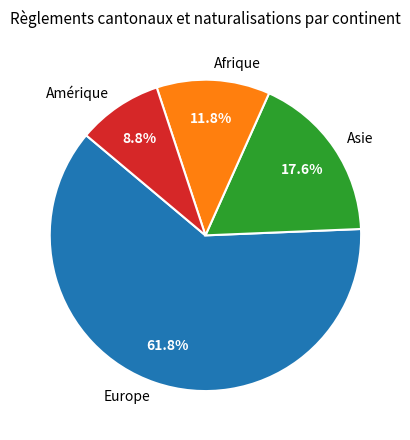

What percentage do Europe and Asie together represent?

79.4%